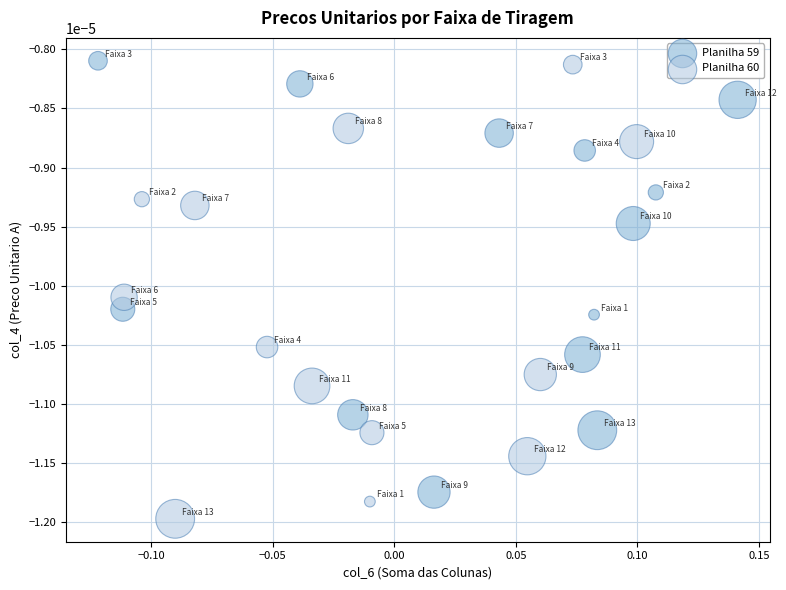

Which series has the largest Y range (max minus min)?

Planilha 60